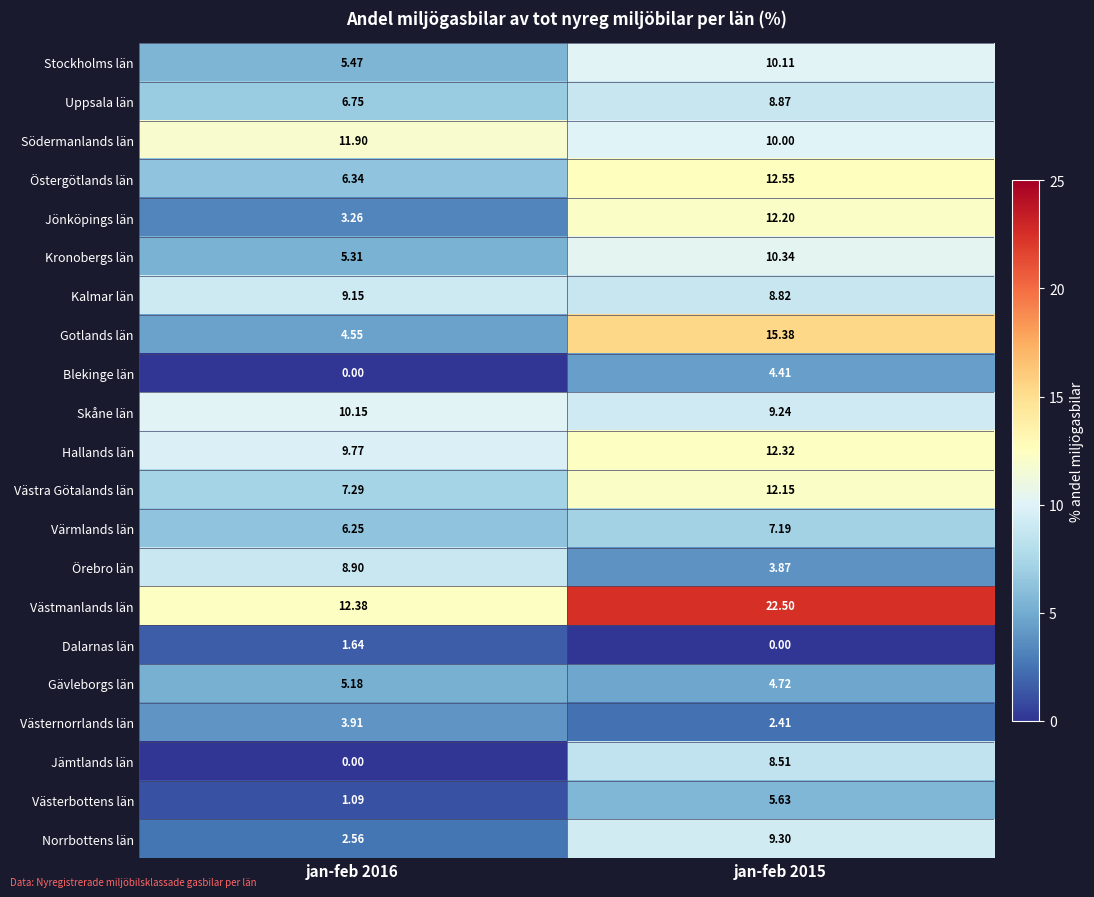

Which series has the largest range (max minus min)?

Gotlands län